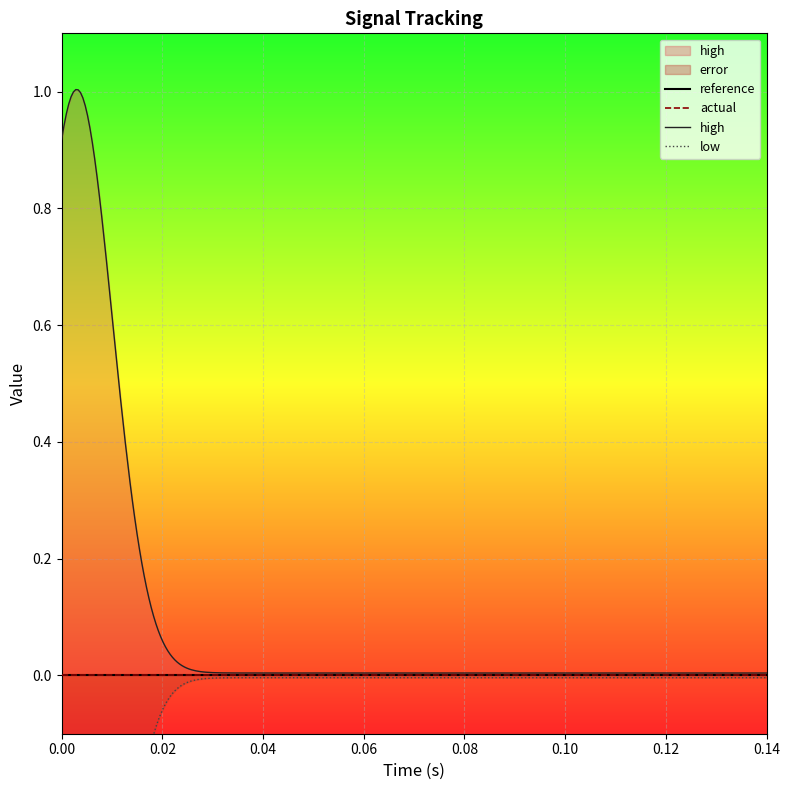

Is it true that error equals 0.0 at 1?

True